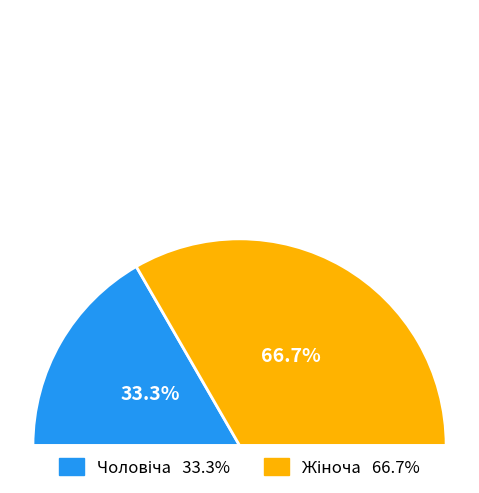

Does any single category account for the majority?

Yes